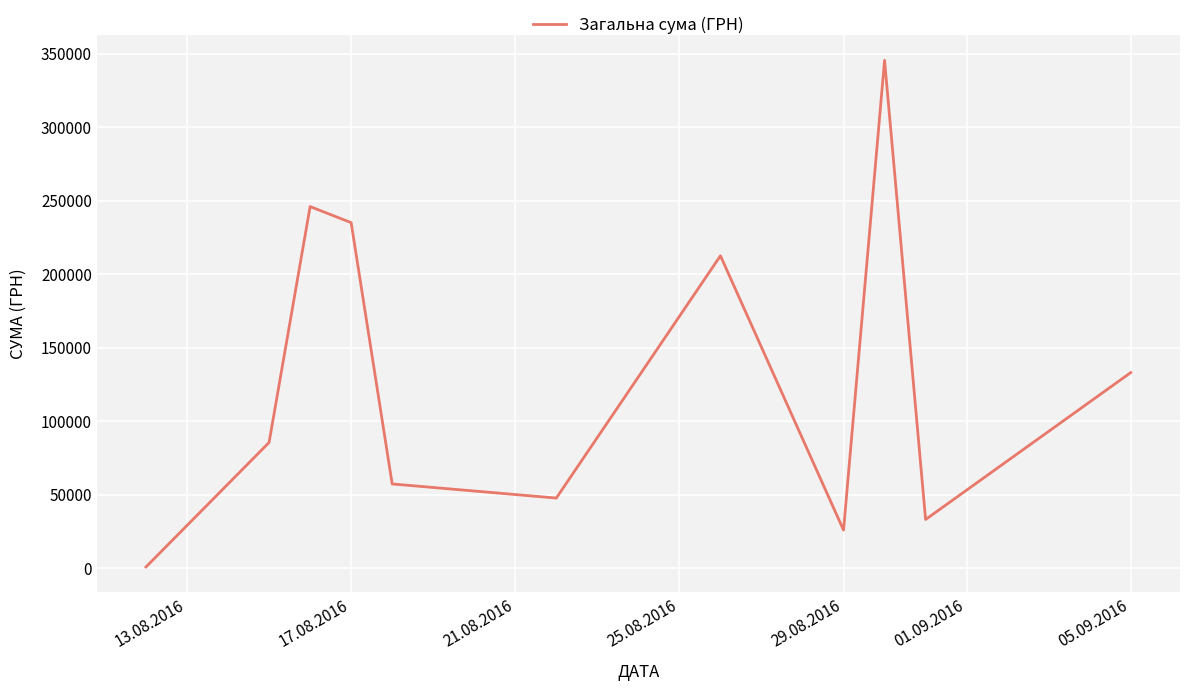

What is the difference between the maximum and minimum values?

344489.1